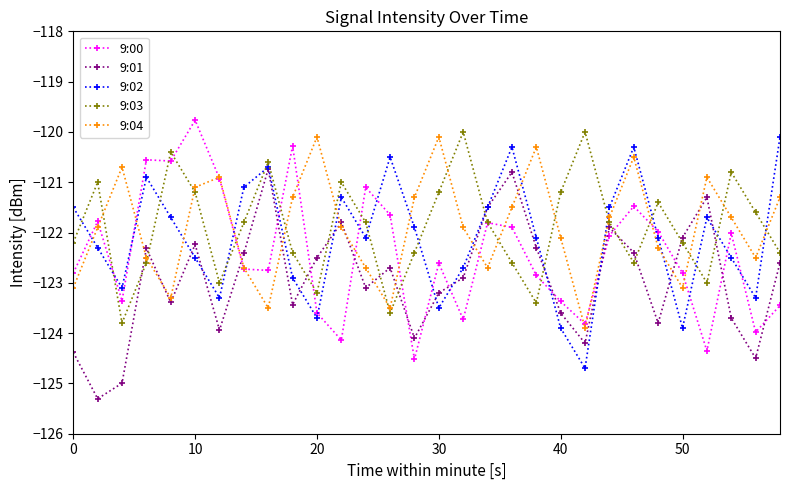

What is the value of the 9:00 point at the 25th from the left?

-122.0